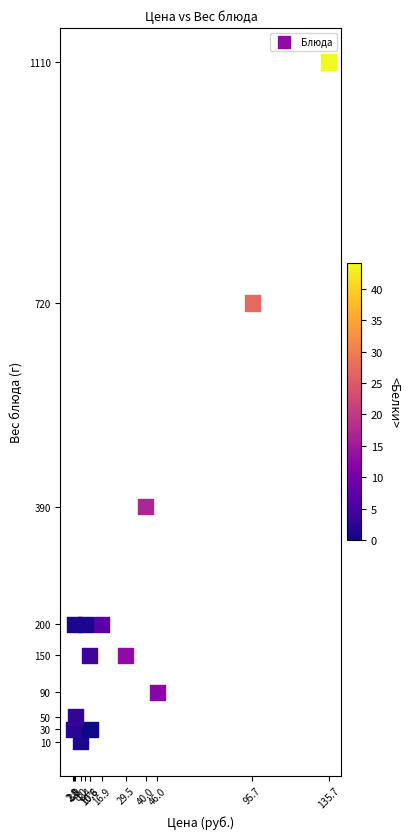

What is the range of Y values (max minus min)?

1100